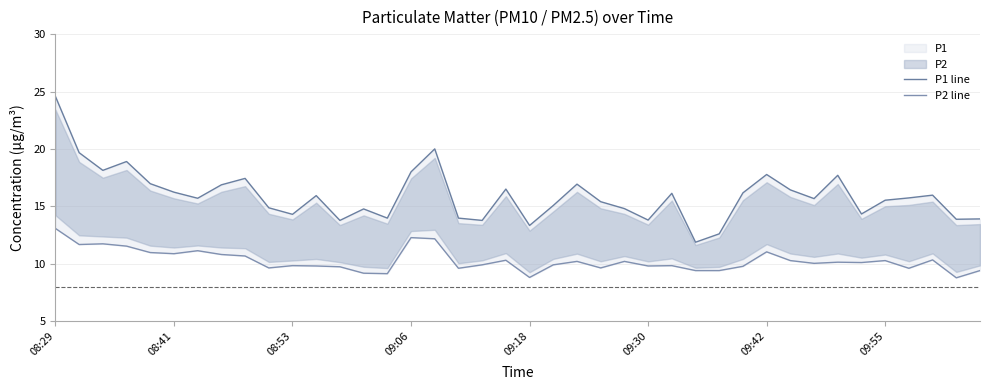

What is the difference between the P1 line values at 24 and 11?

1.1